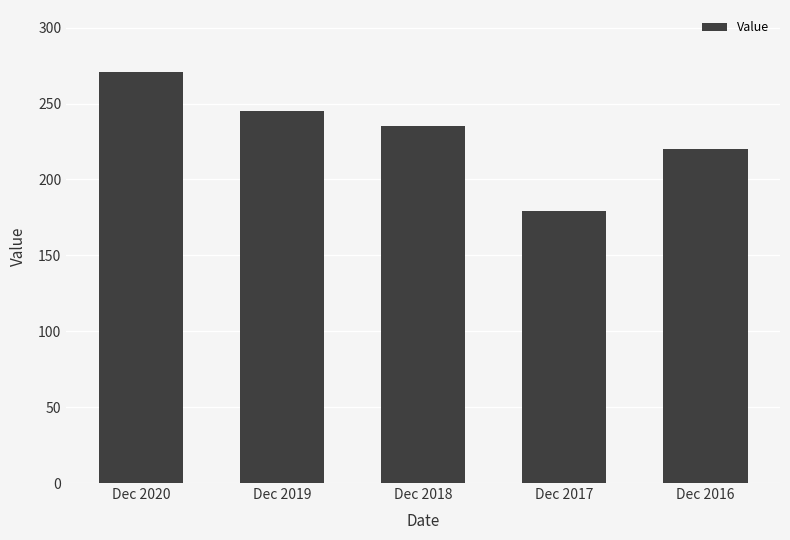

Count the number of data series in this chart.

1